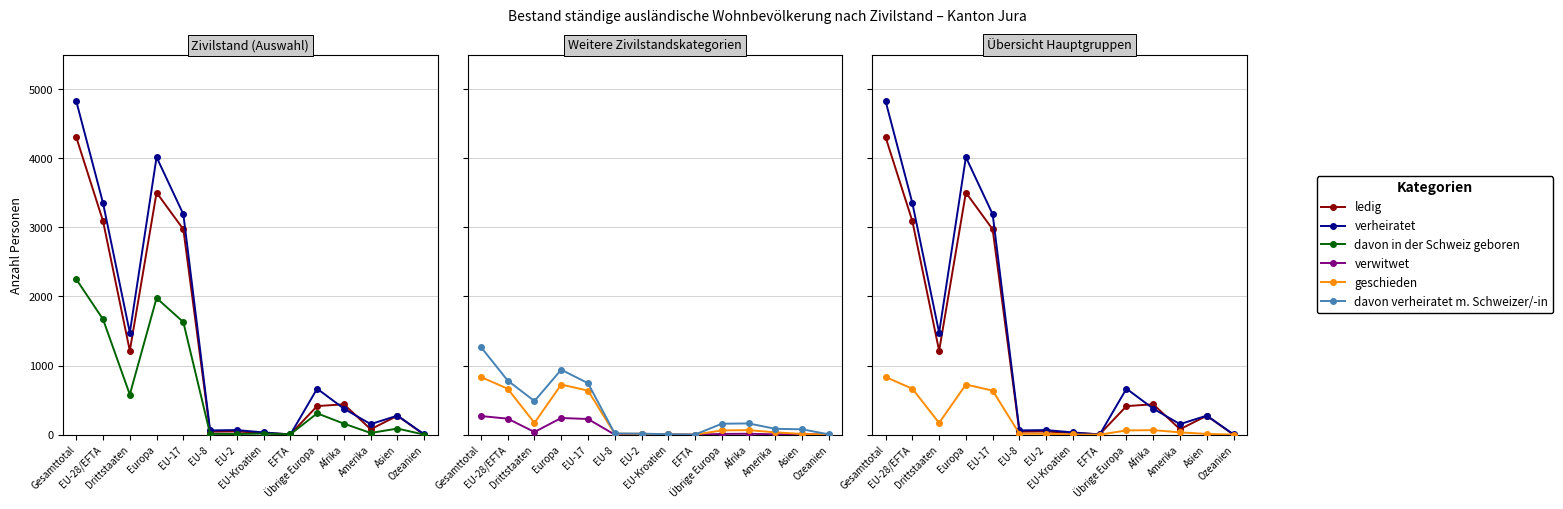

How many values in the verheiratet series exceed 376?

6